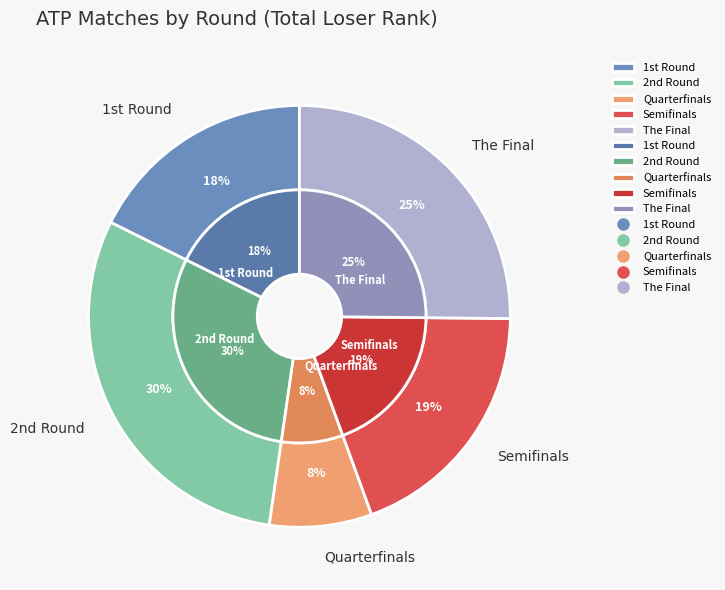

To the nearest percent, what portion does Semifinals represent?

19%